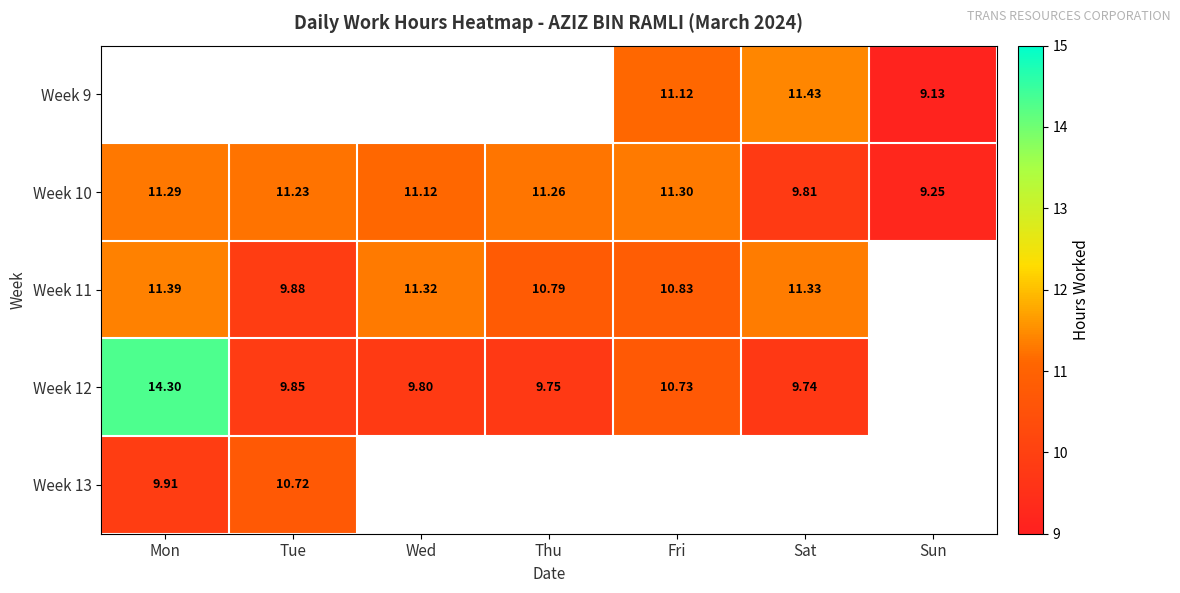

List the labels in order of Week 10 value, largest first.

Fri, Mon, Thu, Tue, Wed, Sat, Sun